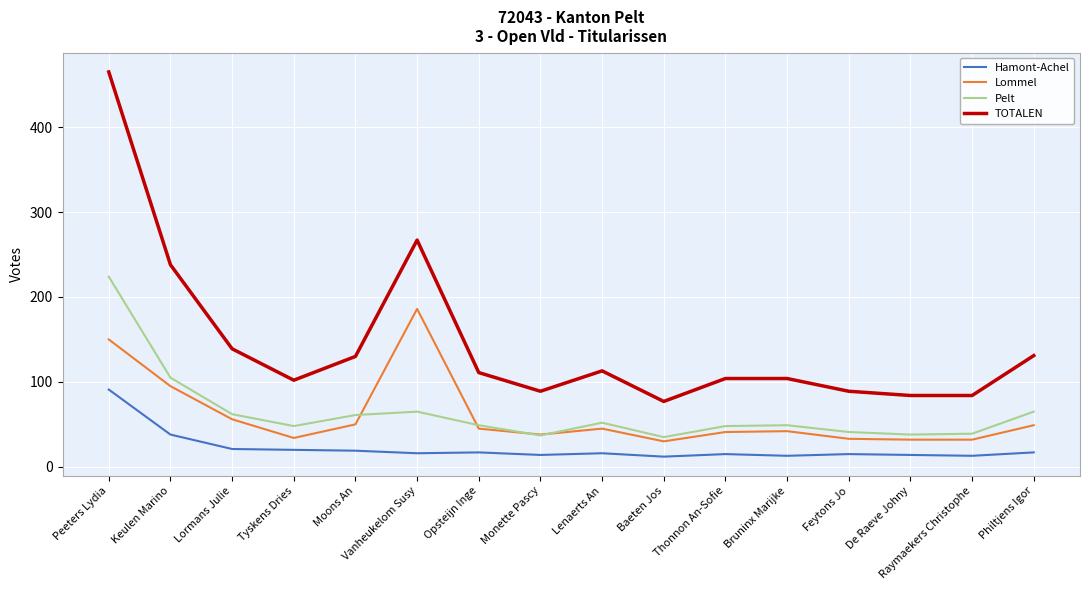

What is the total value across all series at Philtjens Igor?

262